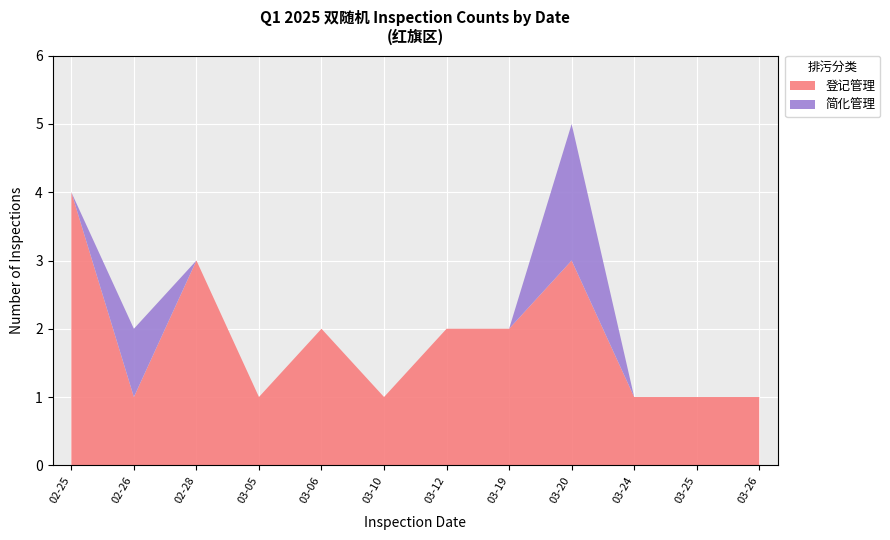

Which category has the highest value in the 登记管理 series?

02-25